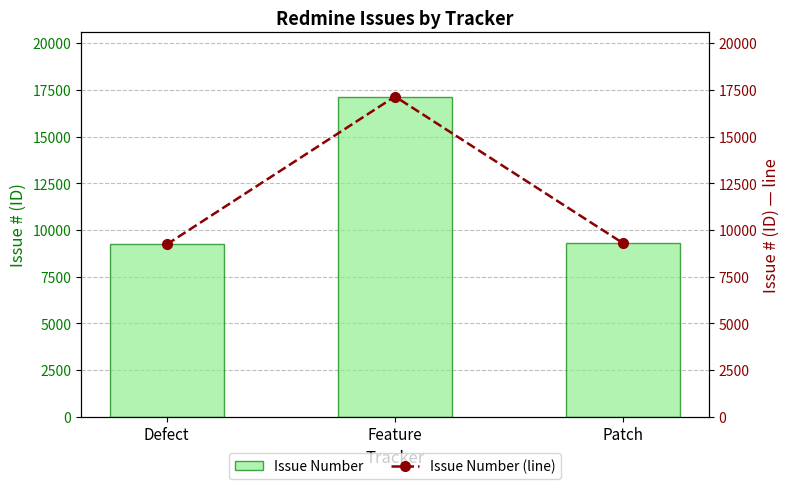

At how many categories does at least one series exceed 10907?

1